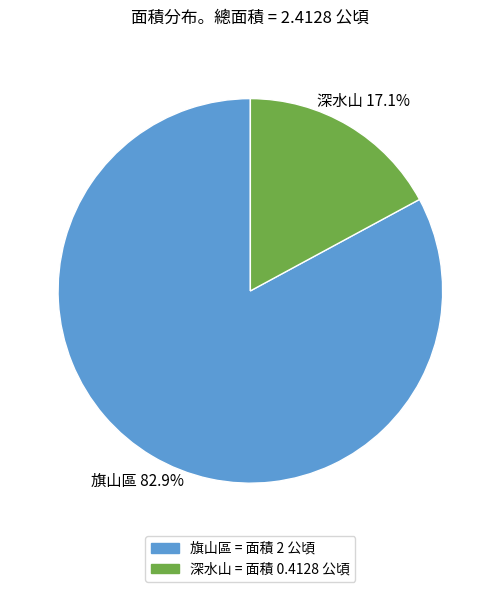

Which category has the smallest portion of the pie?

深水山